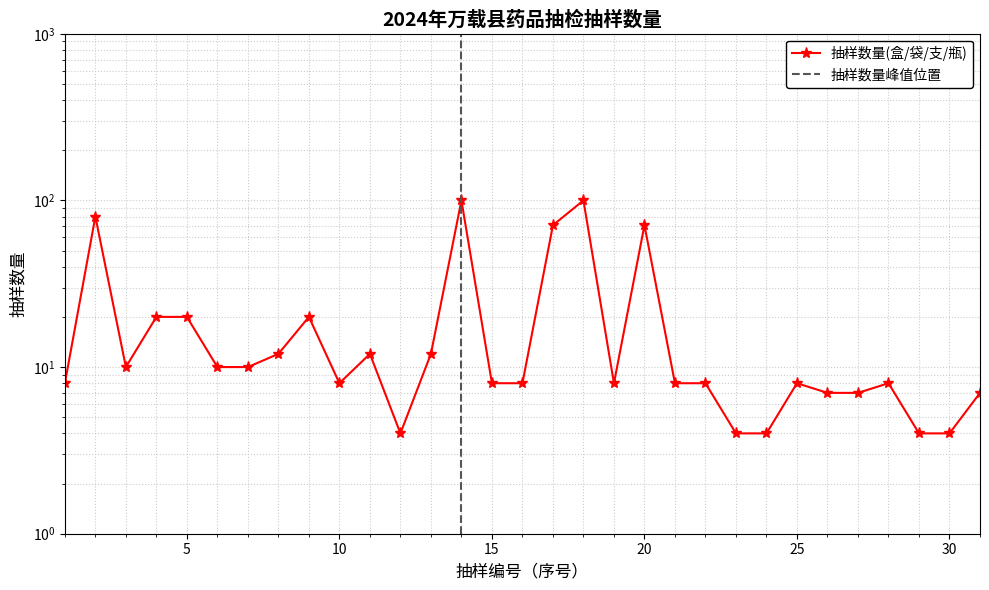

What is the difference between the second highest and second lowest values?

96